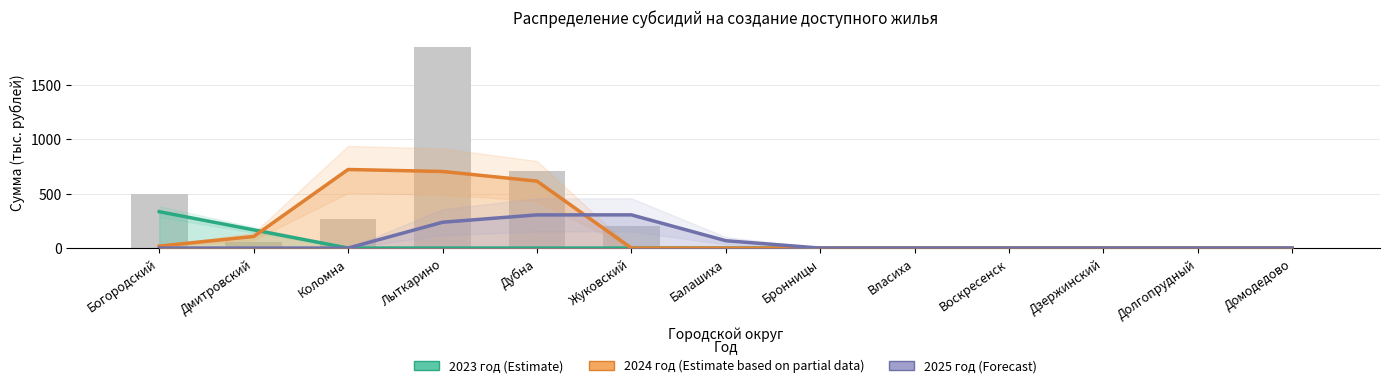

What is the label of the 7th bar from the left?

Балашиха